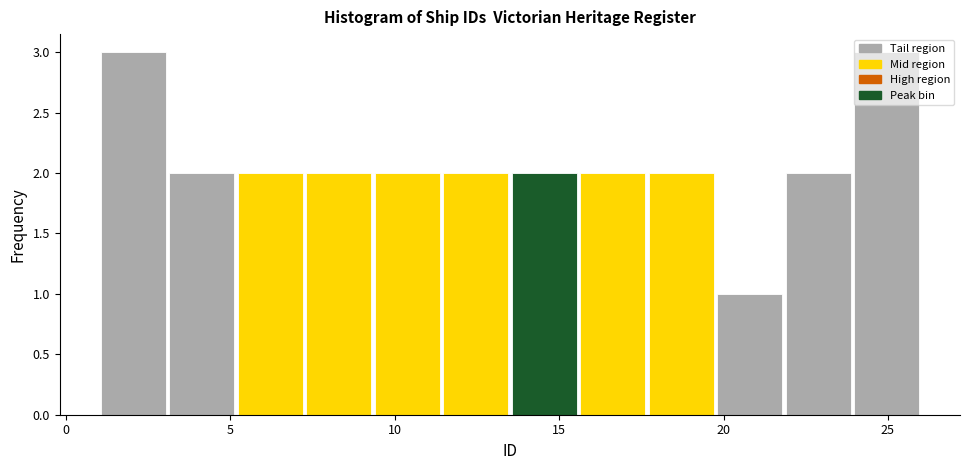

Reading left to right, transcribe this chart: for each bar, give the range it covers on the x-axis and its height. Neither the bar edges nor the heights are printed on the chart, so give them approximately, as read against the axes.

1.0 to 3.0: 3
3.0 to 5.0: 2
5.0 to 7.5: 2
7.5 to 9.5: 2
9.5 to 11.5: 2
11.5 to 13.5: 2
13.5 to 15.5: 2
15.5 to 17.5: 2
17.5 to 20.0: 2
20.0 to 22.0: 1
22.0 to 24.0: 2
24.0 to 26.0: 3